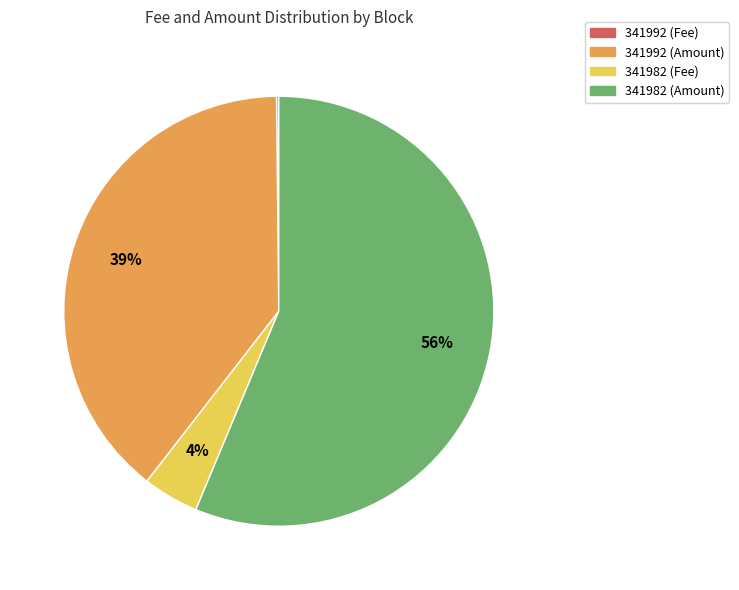

Does any single category account for the majority?

Yes